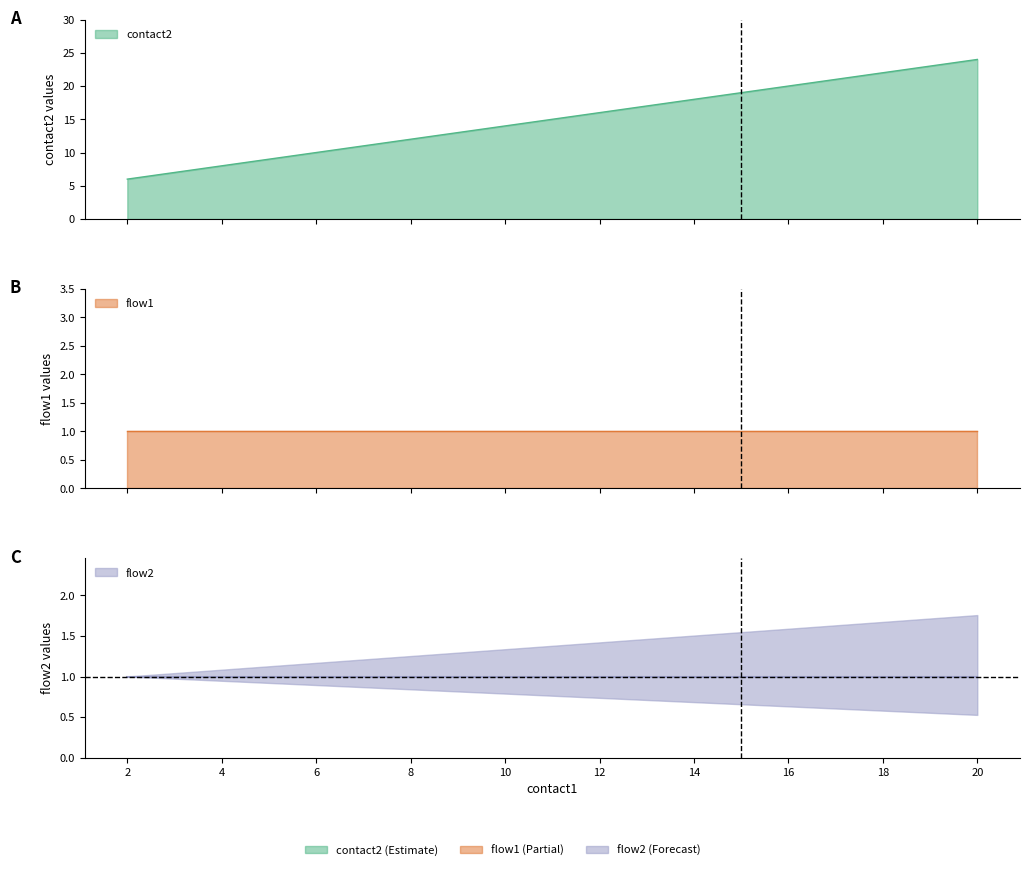

True or false: contact2 has more than 1 interior local peaks.

False